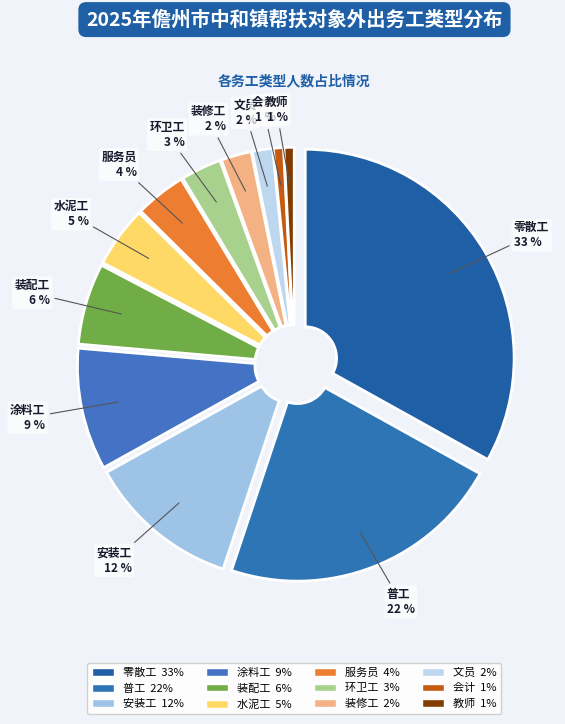

How many slices are in this pie chart?

12